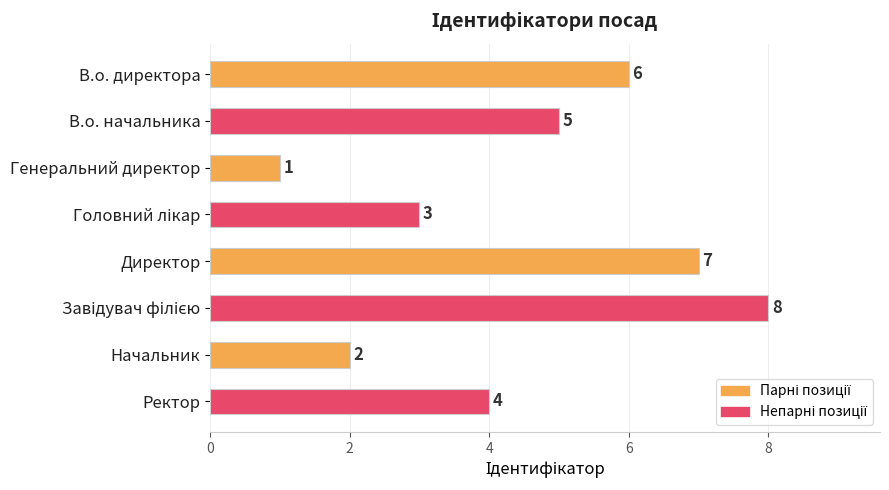

What is the label of the 5th bar from the top?

Директор